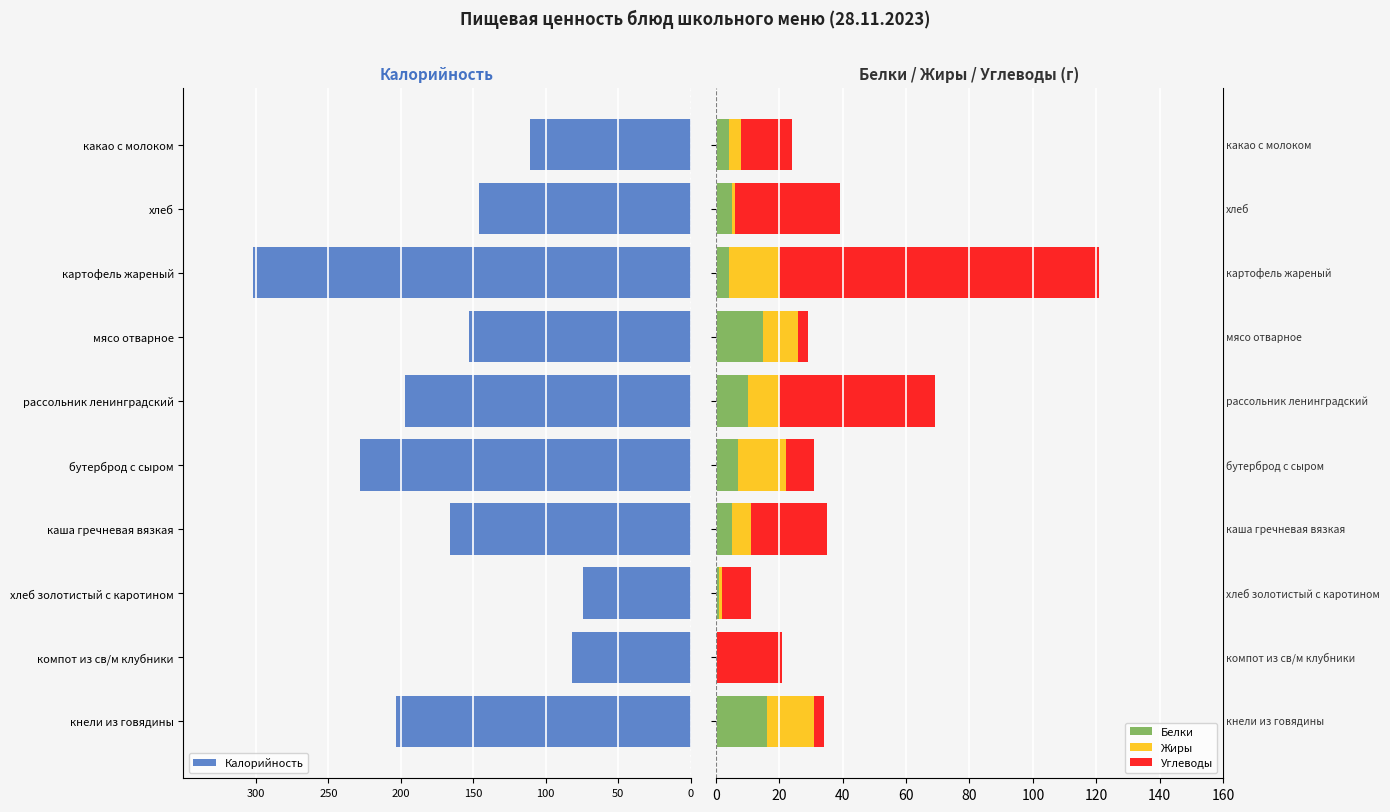

How many distinct data groups are displayed?

4